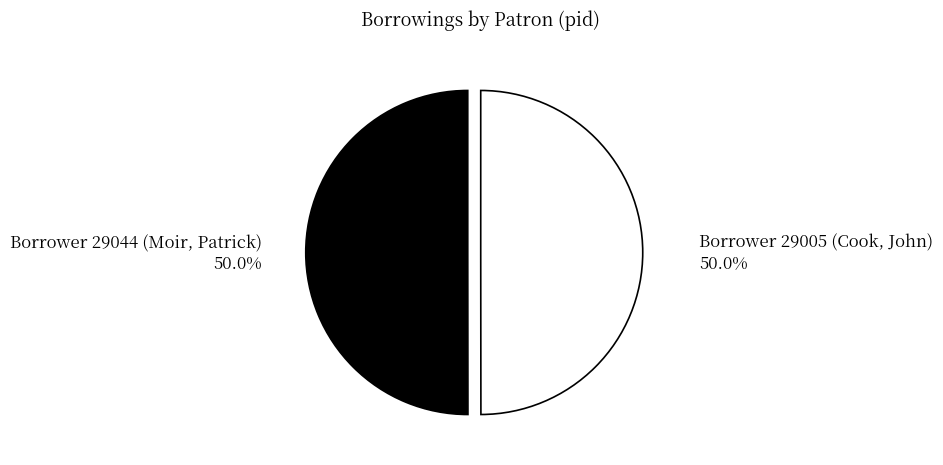

To the nearest percent, what percentage of the pie is Borrower 29005 (Cook, John)?

50%